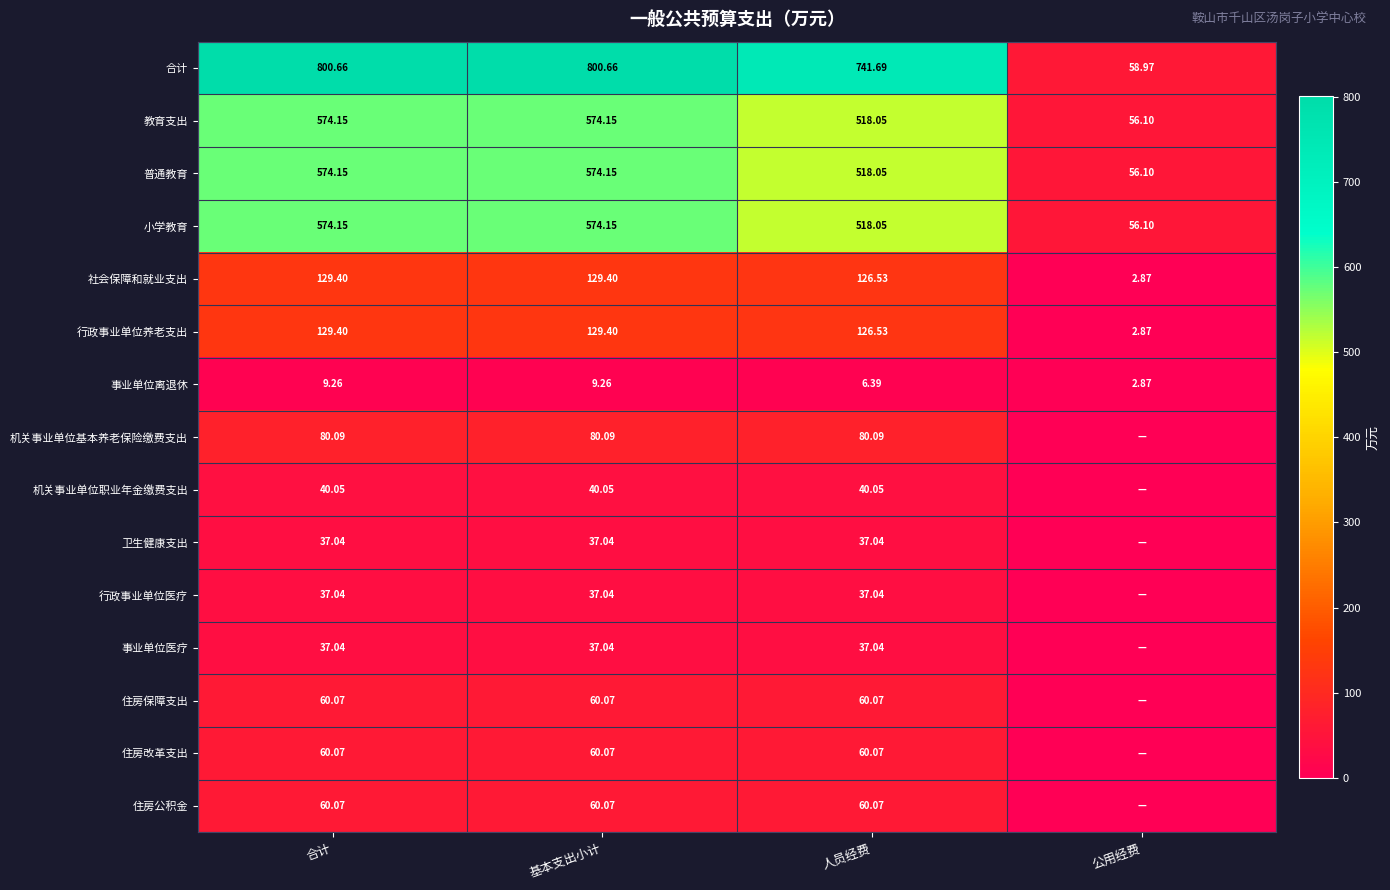

At which label does 教育支出 reach its minimum?

公用经费